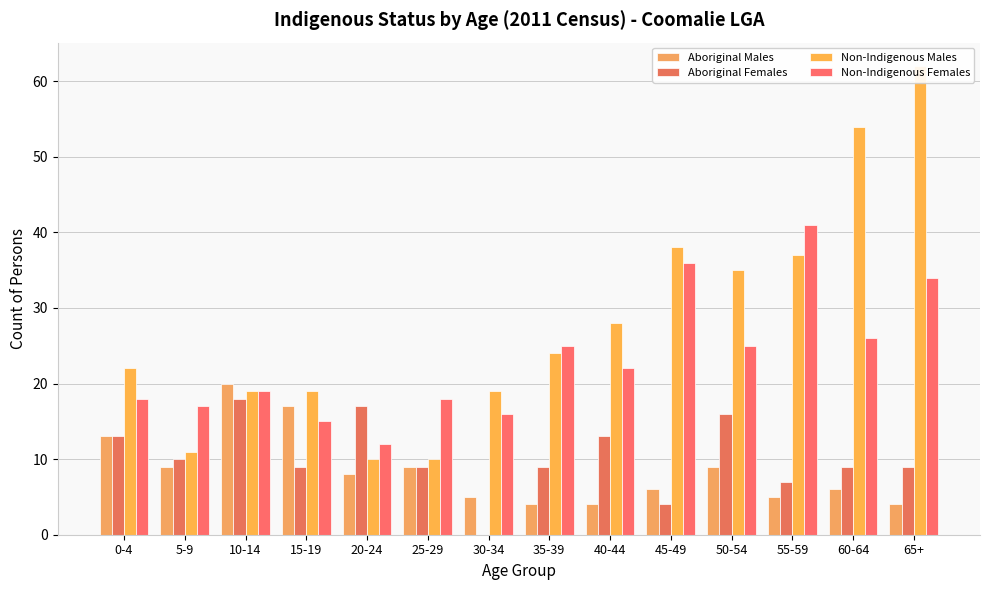

At 25-29, list the series in order from largest to smallest.

Non-Indigenous Females, Non-Indigenous Males, Aboriginal Males, Aboriginal Females